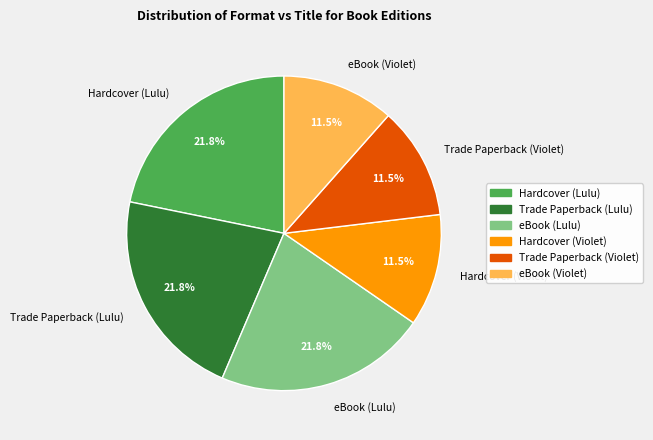

What portion of the pie excludes Hardcover (Violet)?

88.5%